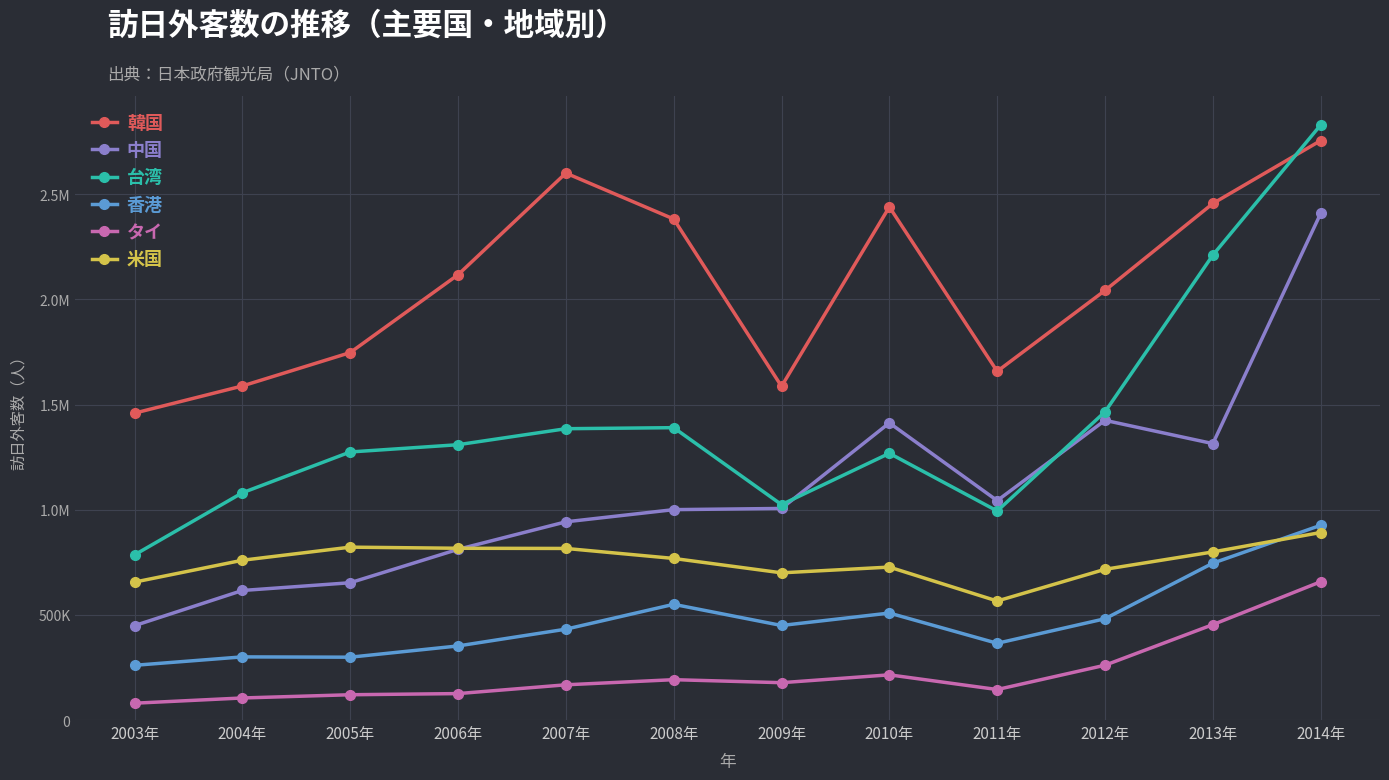

What is the minimum value shown in the chart?

80022